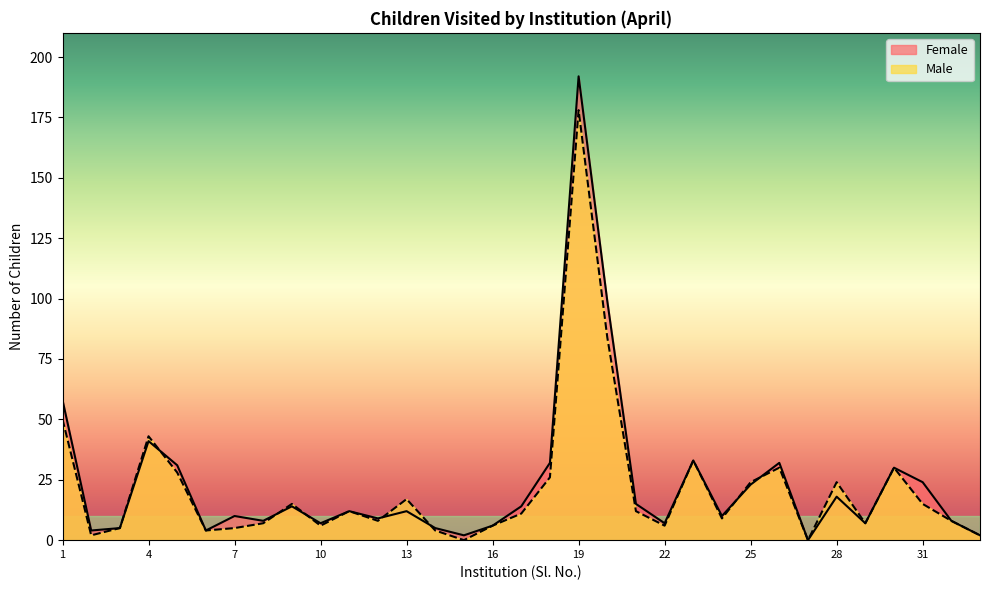

Reading right to left, extract all data points from this chart.

Female: 33=2	32=8	31=24	30=30	29=7	28=18	27=0	26=32	25=23	24=10	23=33	22=7	21=15	20=99	19=192	18=32	17=14	16=6	15=2	14=5	13=12	12=9	11=12	10=7	9=14	8=8	7=10	6=4	5=31	4=41	3=5	2=4	1=58
Male: 33=2	32=8	31=15	30=30	29=7	28=24	27=0	26=30	25=24	24=9	23=33	22=6	21=12	20=84	19=178	18=26	17=11	16=6	15=0	14=4	13=17	12=8	11=12	10=6	9=15	8=7	7=5	6=4	5=28	4=43	3=5	2=2	1=50